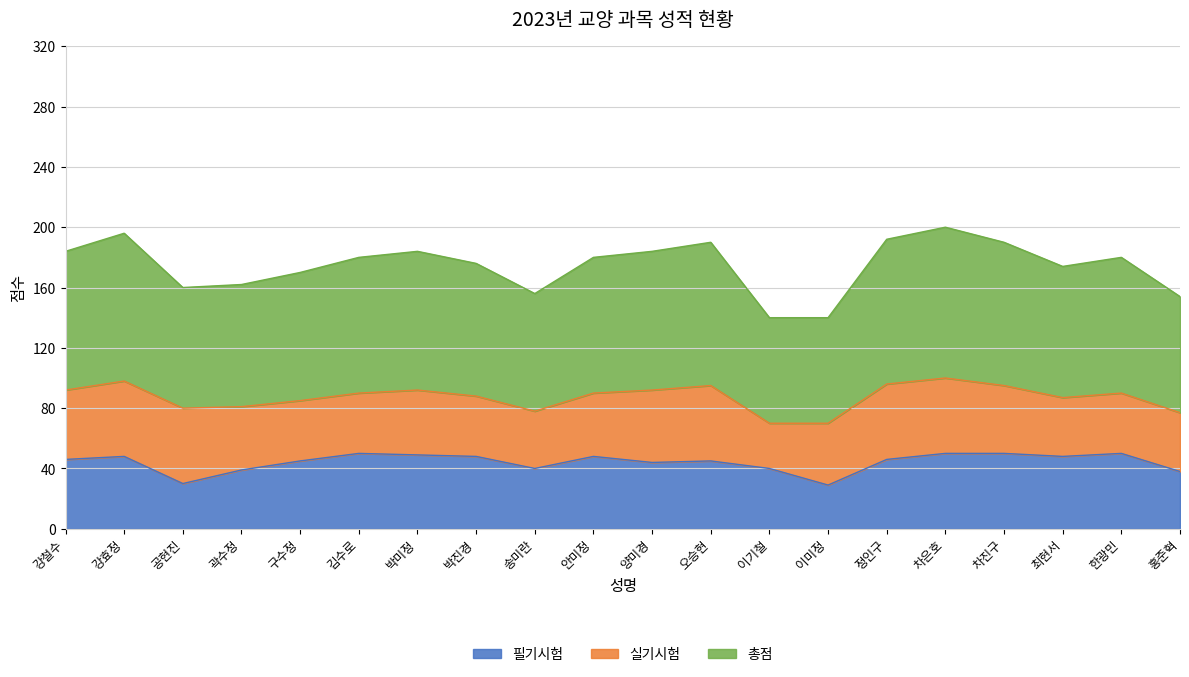

At how many categories does at least one series exceed 48?

20